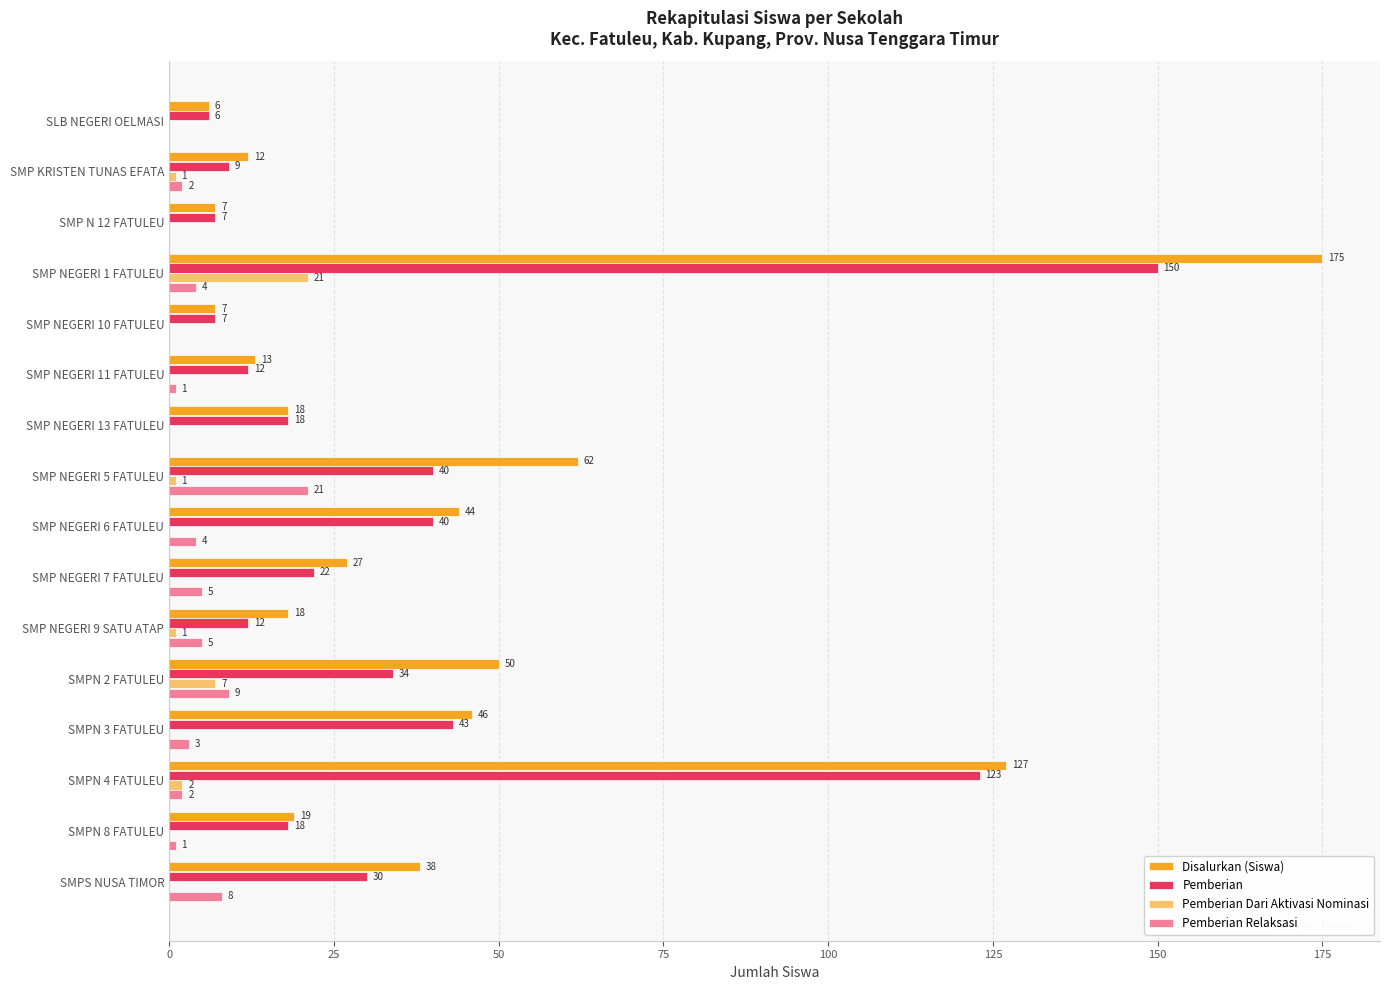

Which series has the largest total across all categories?

Disalurkan (Siswa)